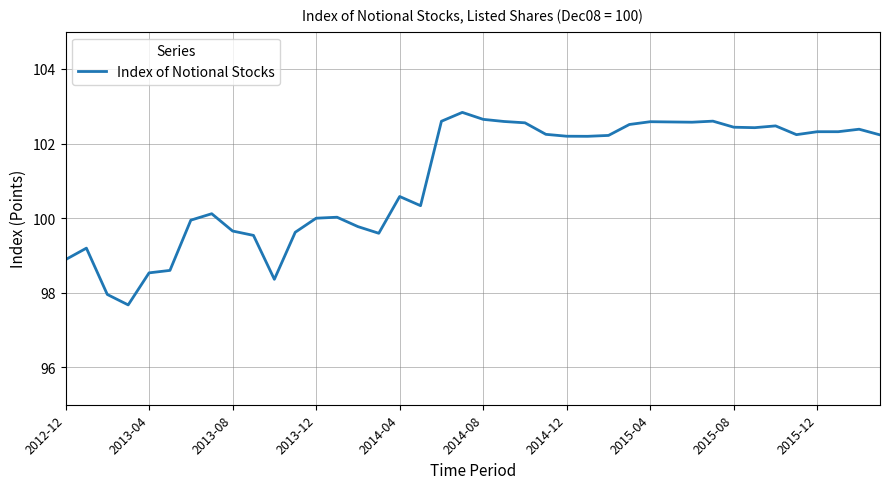

What is the smallest value displayed?

97.7